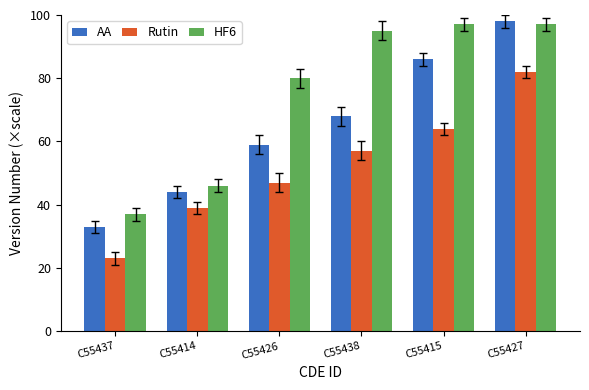

At which category is the sum across all series the highest?

C55427